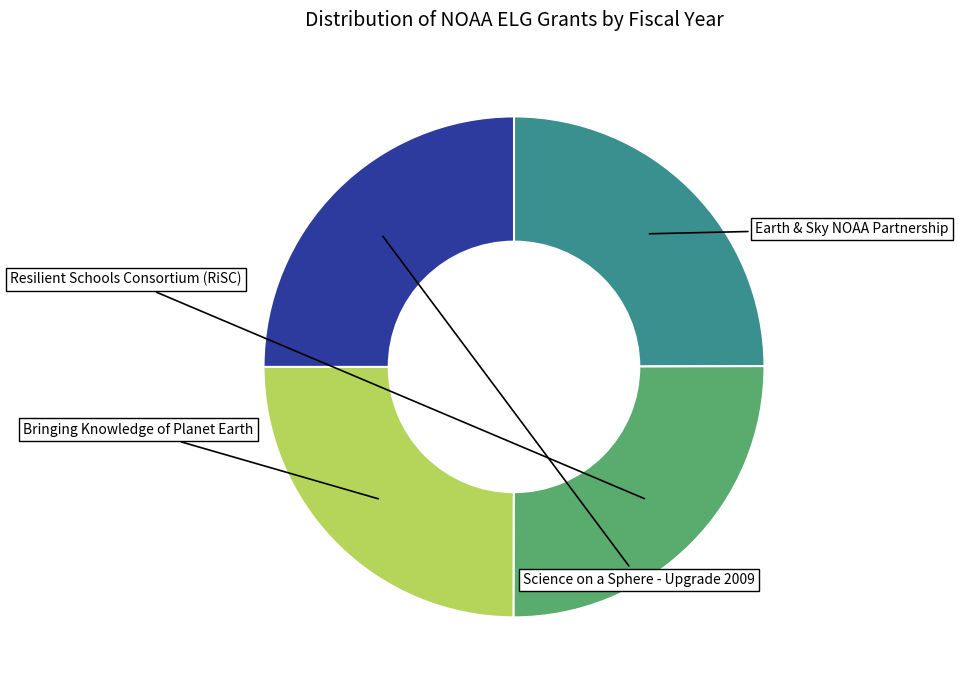

Count the number of slices in the pie.

4